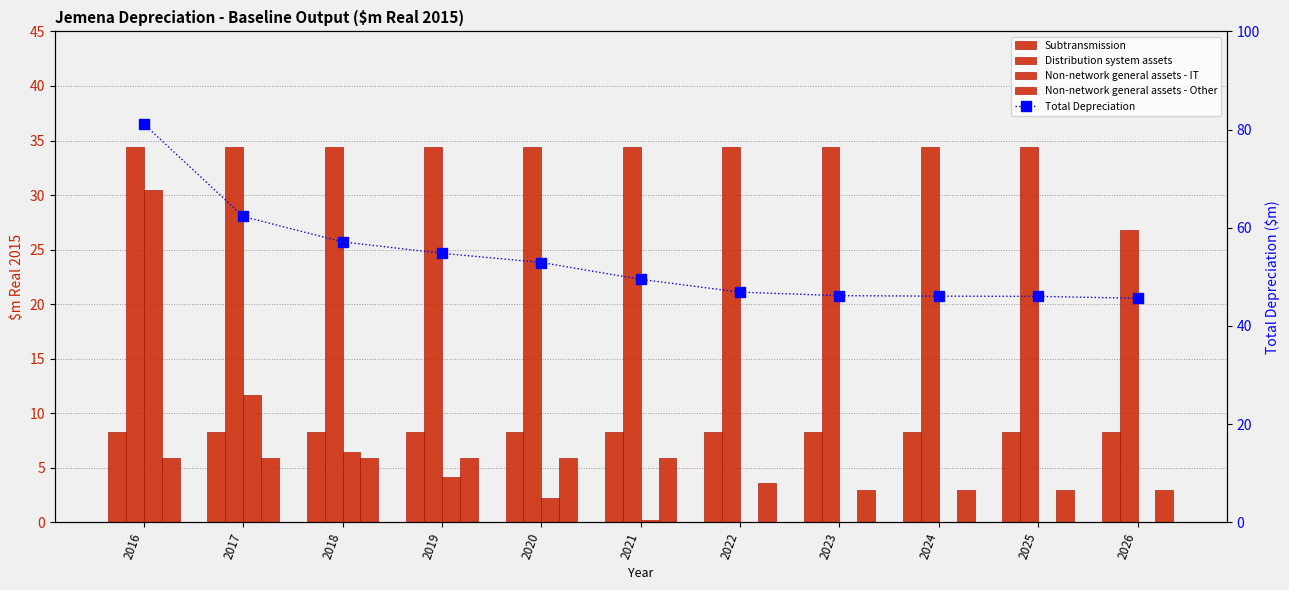

At which label does Non-network general assets - Other first exceed 5?

2016